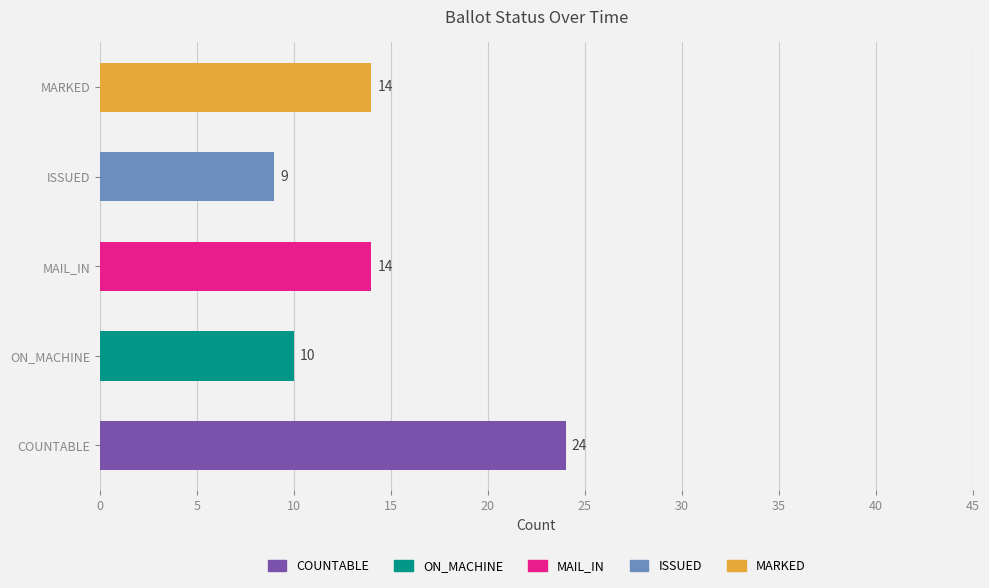

Which series has the widest spread of values?

COUNTABLE